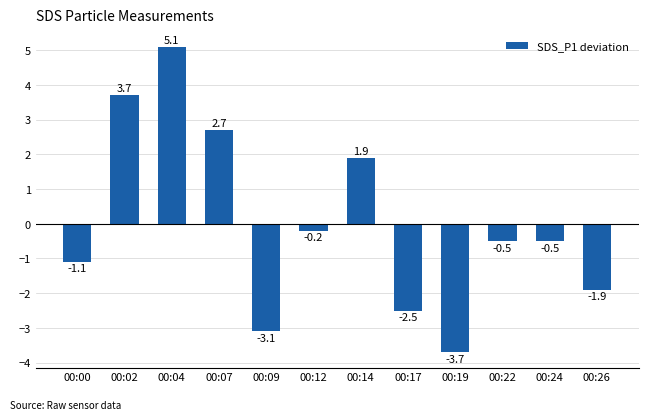

How many positive values are there?

4